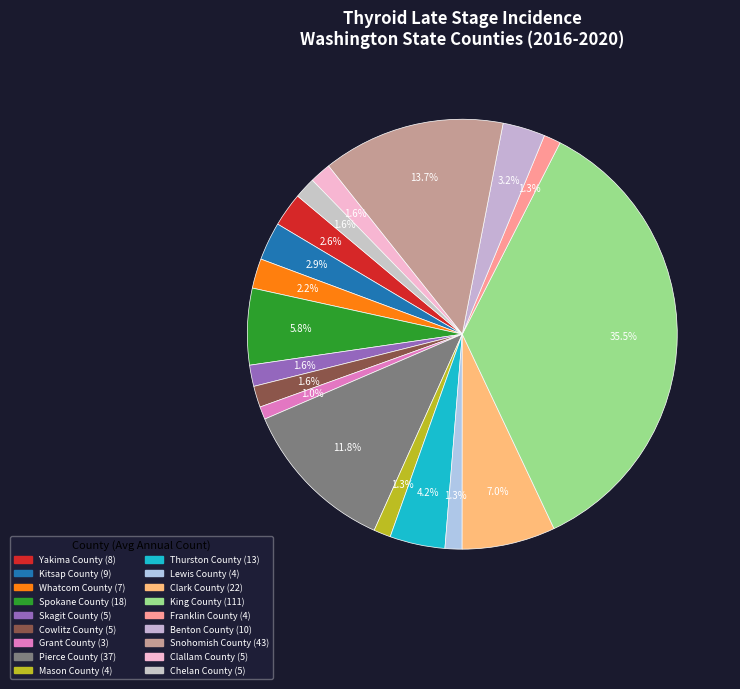

To the nearest percent, what is the difference between the largest and smallest slice percentages?

35%